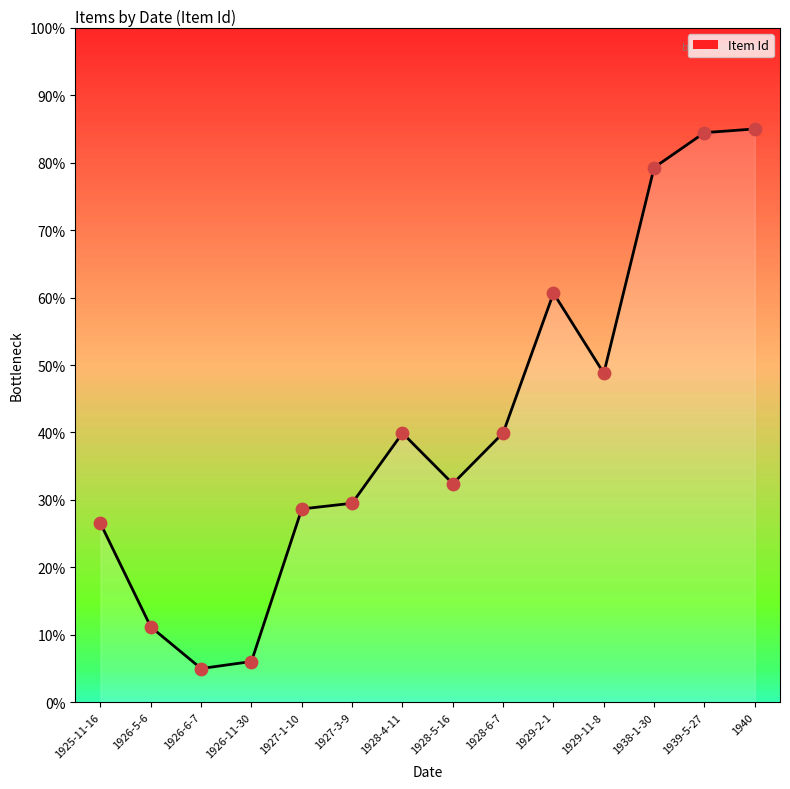

Approximately how many times larger is the value at 1929-11-8 compared to 1925-11-16?

1.8